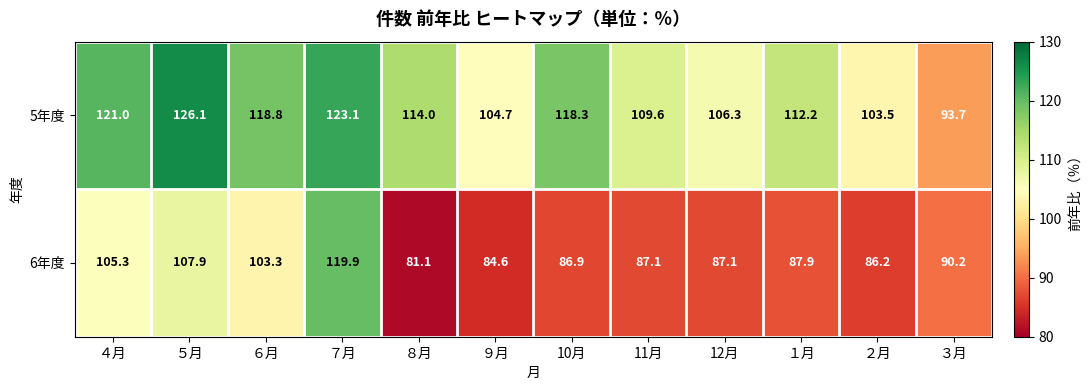

What is the approximate value of 6年度 at ５月?

107.9